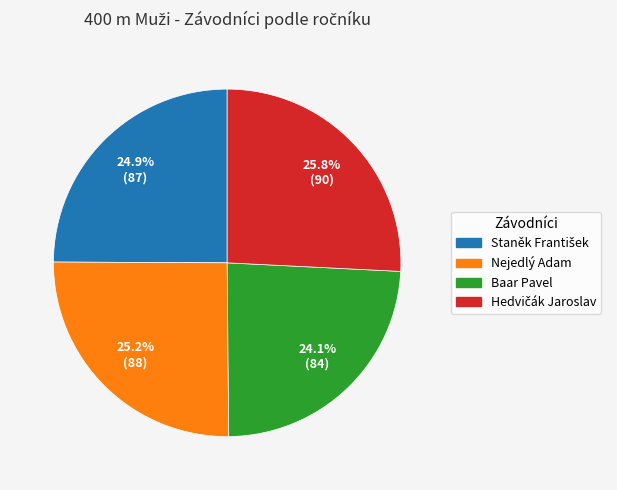

Is there a majority slice in this chart?

No